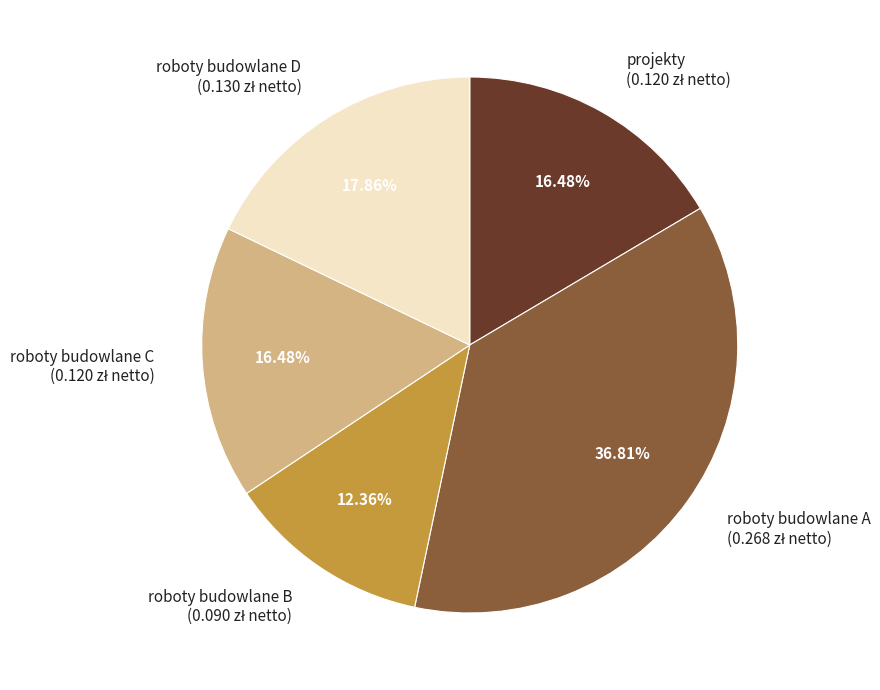

How many segments does this pie chart have?

5